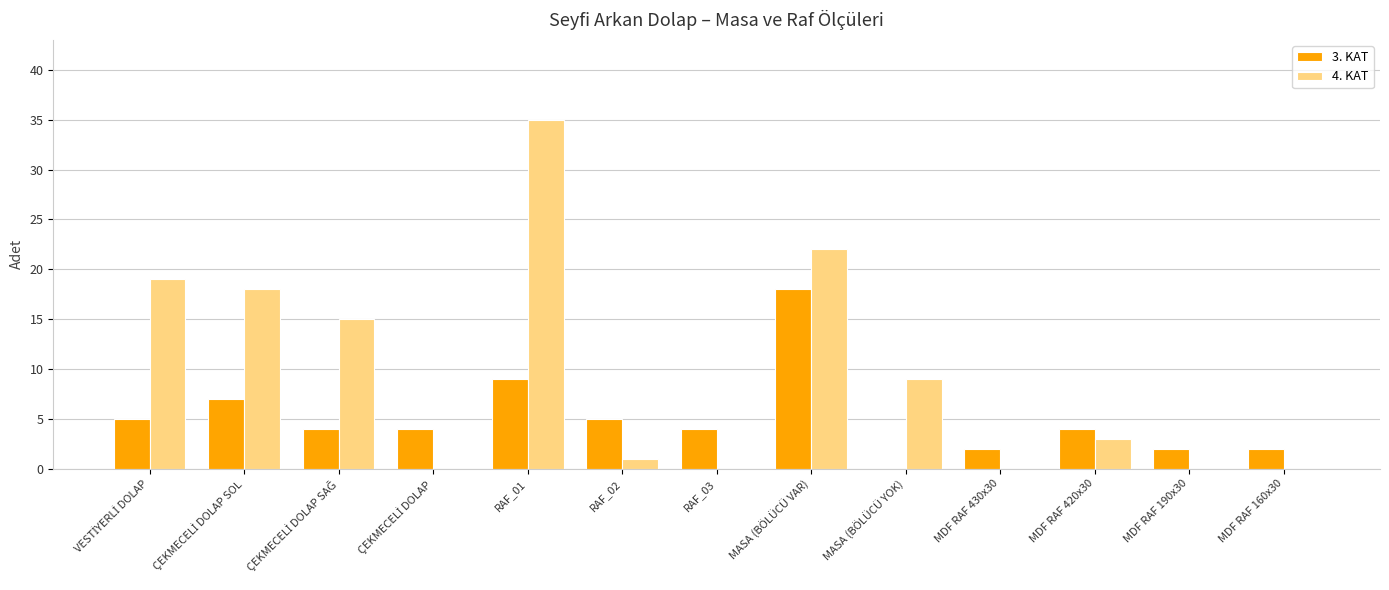

Is it true that 4. KAT equals 9 at RAF_01?

False